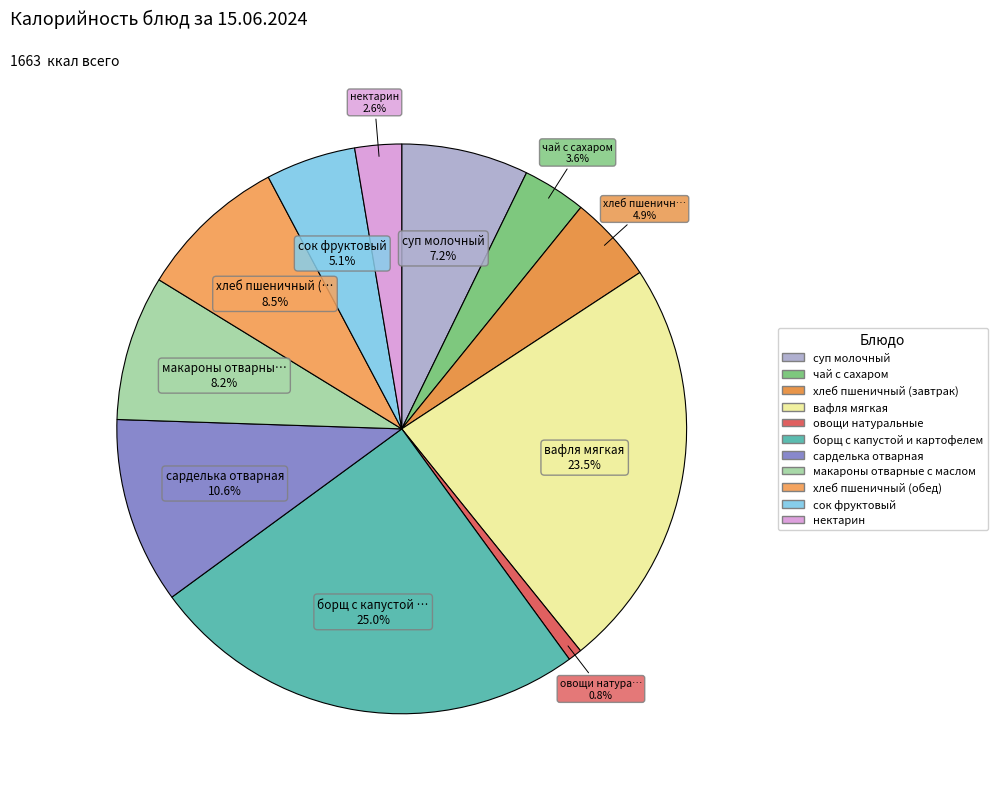

To the nearest percent, what is the difference between the суп молочный and хлеб пшеничный (завтрак) slice percentages?

2%